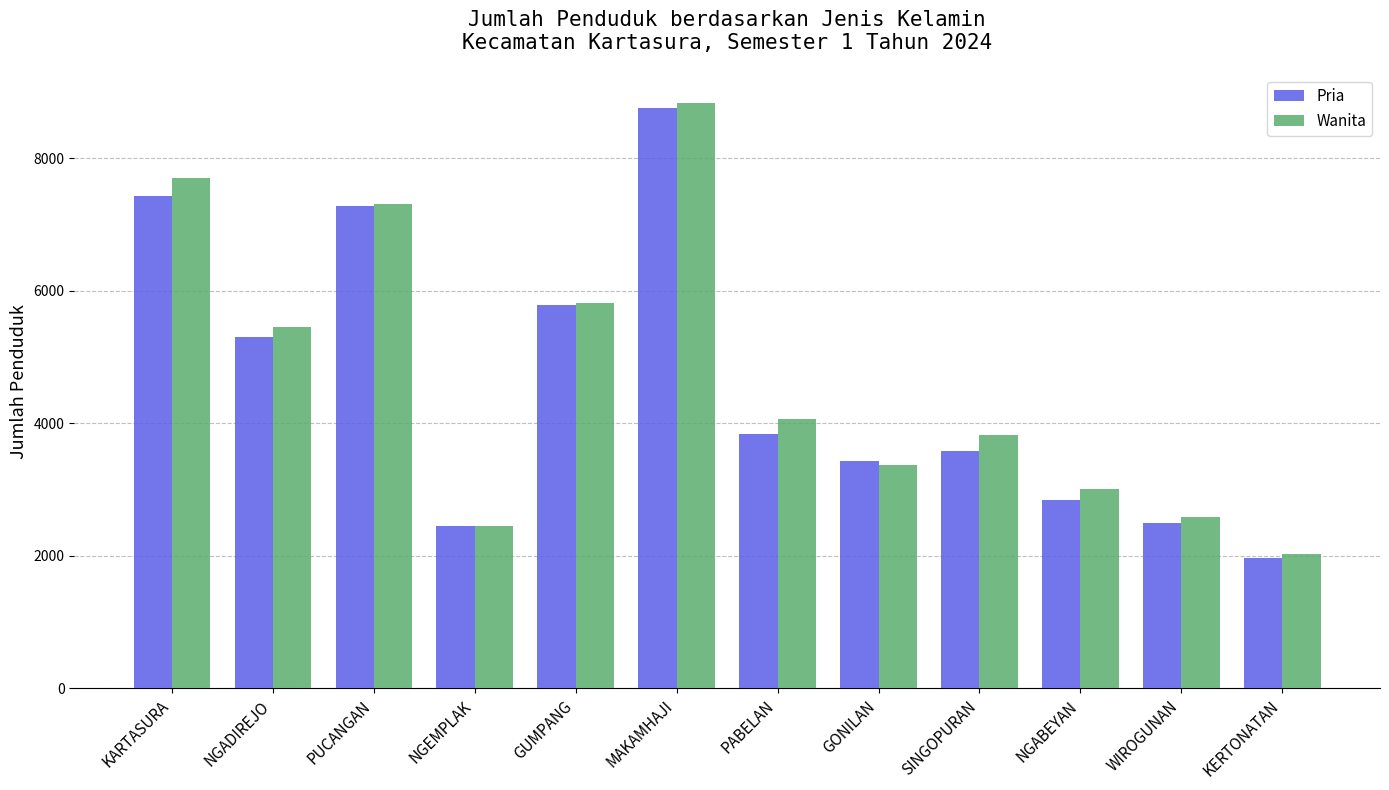

Is it true that Pria equals 6180 at SINGOPURAN?

False